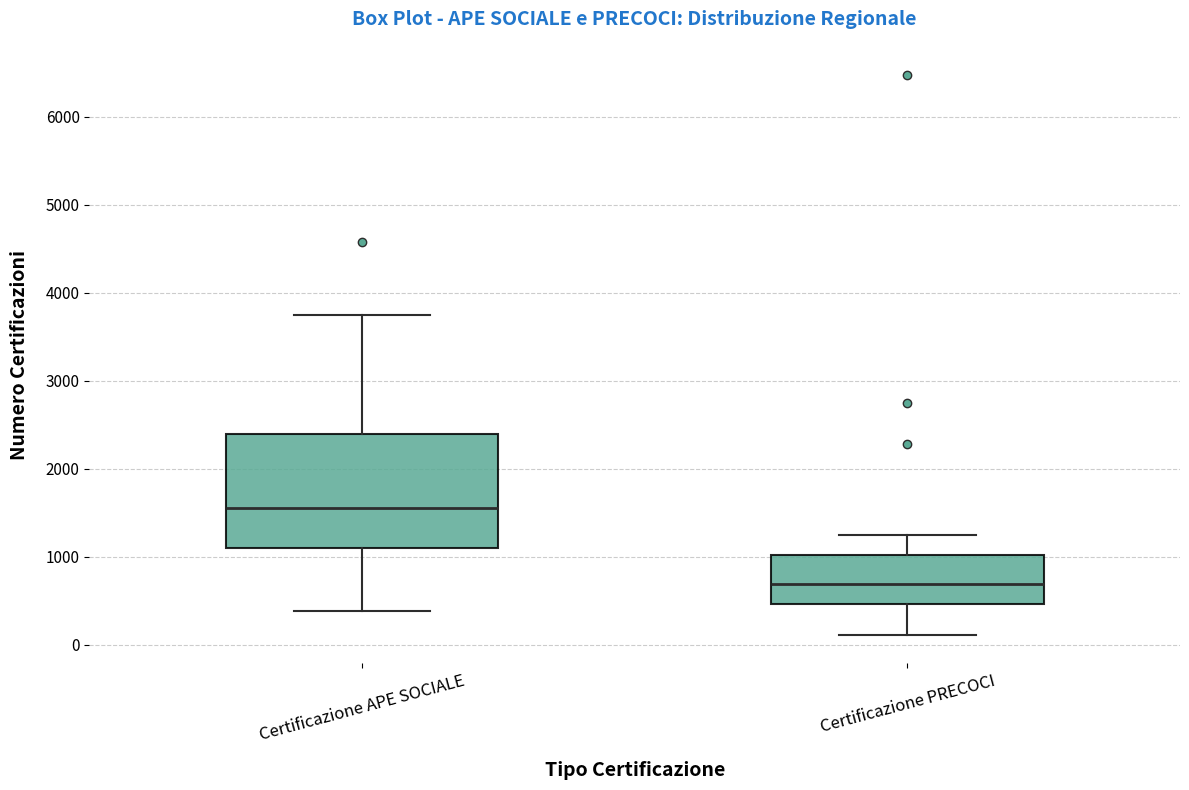

Reading left to right, transcribe this box plot: for each box, give where its median line is, the range the box spans, and where its two whiskers end, as read against the y-axis. The values are not printed on the chart, so give them approximately, as read against the axis.

Certificazione APE SOCIALE: median 1600, box 1100 to 2400, whiskers 400 to 3700
Certificazione PRECOCI: median 700, box 500 to 1000, whiskers 100 to 1300